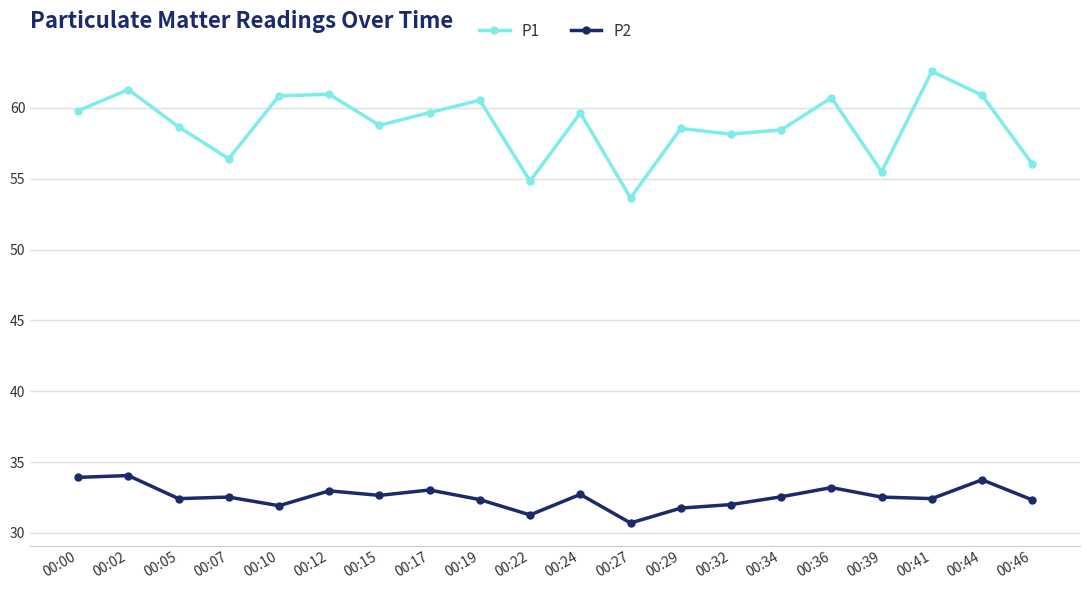

What is the difference between the P2 values at 00:39 and 00:00?

1.4